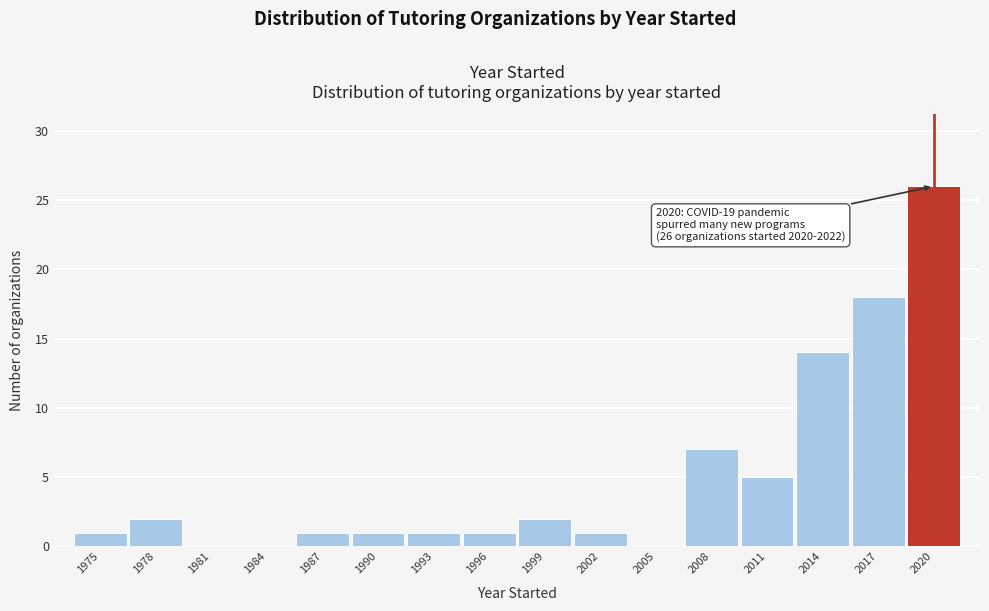

Reading left to right, what are all the values shown in this chart?

1975=1	1978=2	1981=0	1984=0	1987=1	1990=1	1993=1	1996=1	1999=2	2002=1	2005=0	2008=7	2011=5	2014=14	2017=18	2020=26